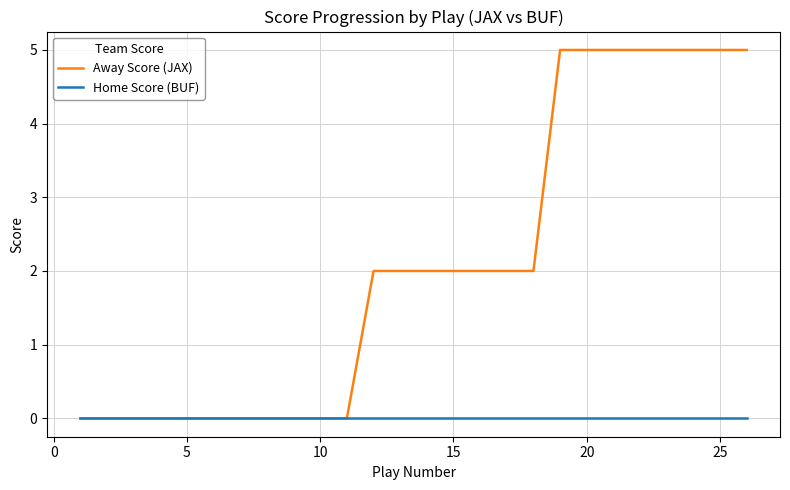

Reading right to left, extract all data points from this chart.

Away Score (JAX): 5	5	5	5	5	5	5	5	2	2	2	2	2	2	2	0	0	0	0	0	0	0	0	0	0	0
Home Score (BUF): 0	0	0	0	0	0	0	0	0	0	0	0	0	0	0	0	0	0	0	0	0	0	0	0	0	0